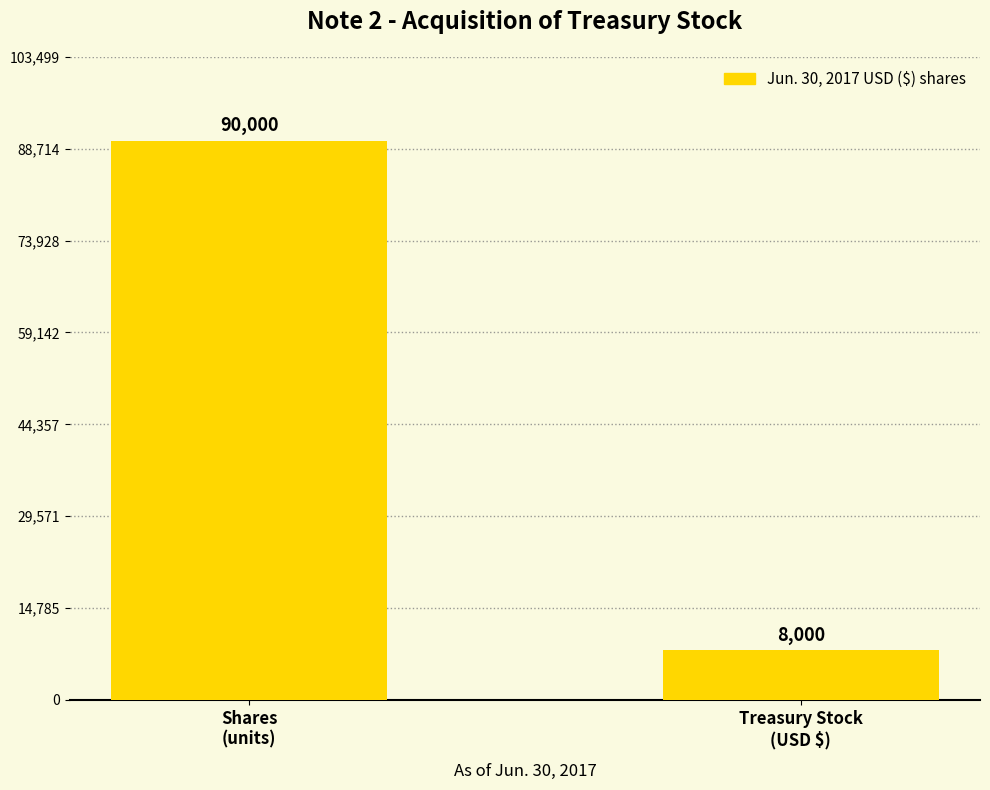

What is the label of the 2nd bar from the left?

Treasury Stock
(USD $)